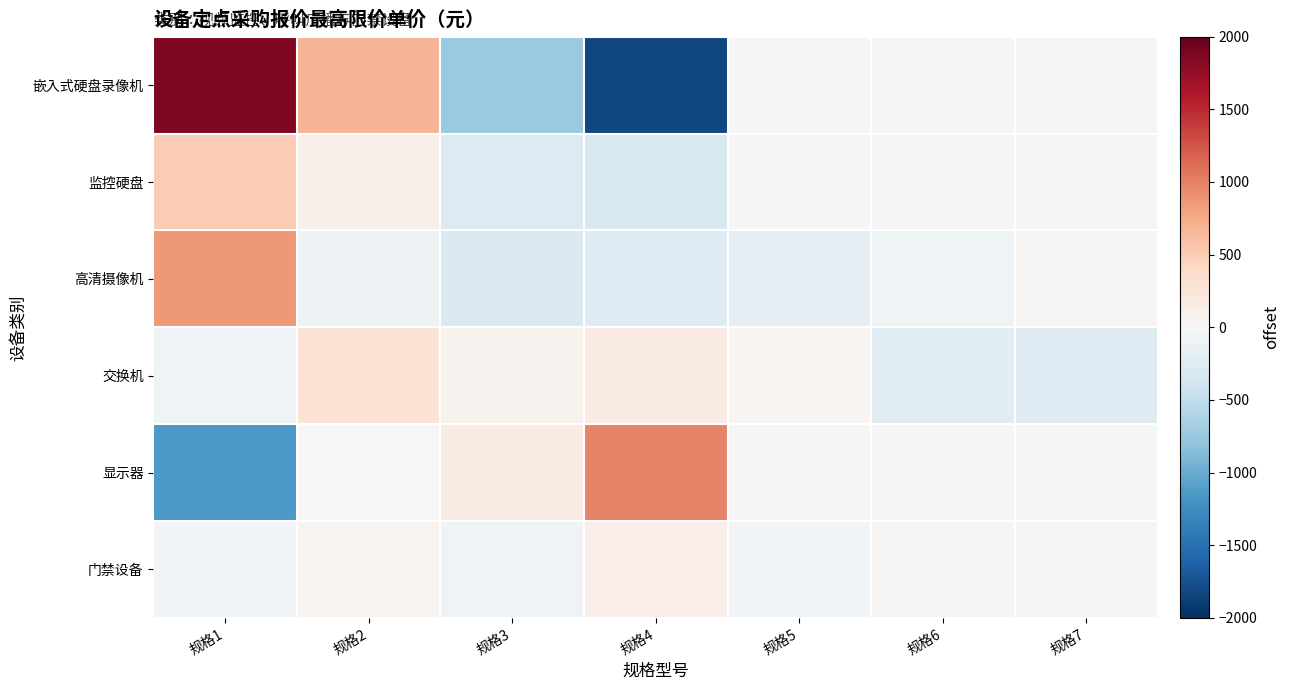

List the series in order of their overall mean, lowest first.

交换机, 显示器, 门禁设备, 嵌入式硬盘录像机, 监控硬盘, 高清摄像机